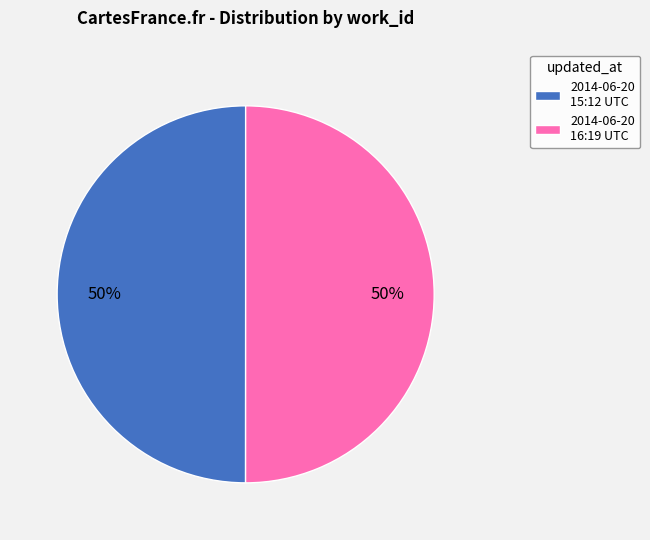

What is the ratio of the value at 2014-06-20 16:19 UTC to the value at 2014-06-20 15:12 UTC?

1.0